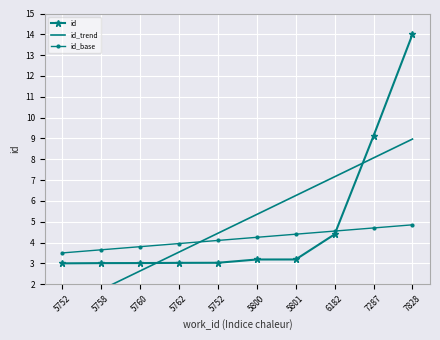

What is the difference between the maximum and second lowest values in the id series?

11.0